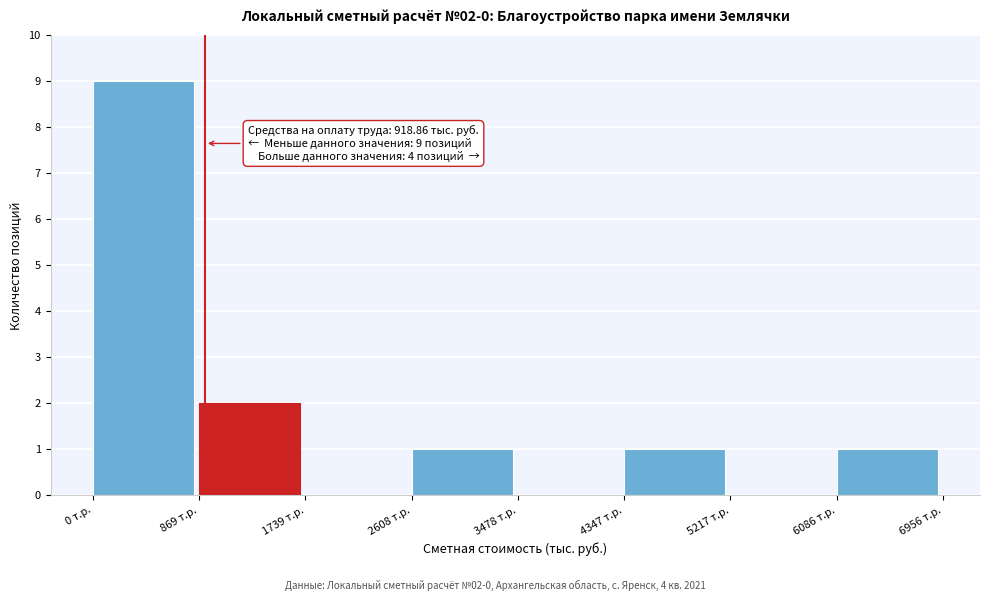

Over which range of the x-axis is the bar tallest?

0 to 900